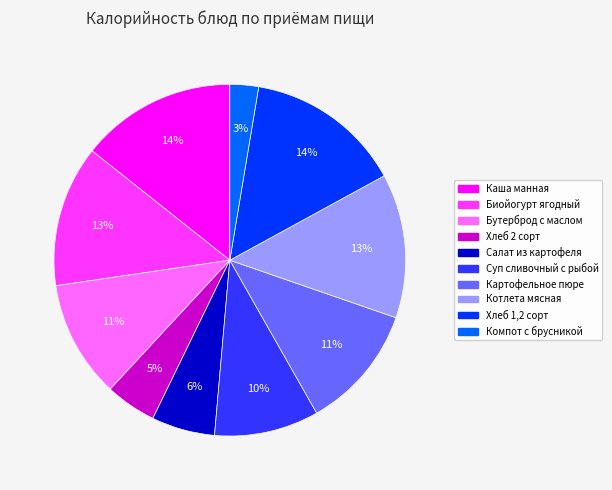

Do Суп сливочный с рыбой and Бутерброд с маслом together represent more than half of the pie?

No